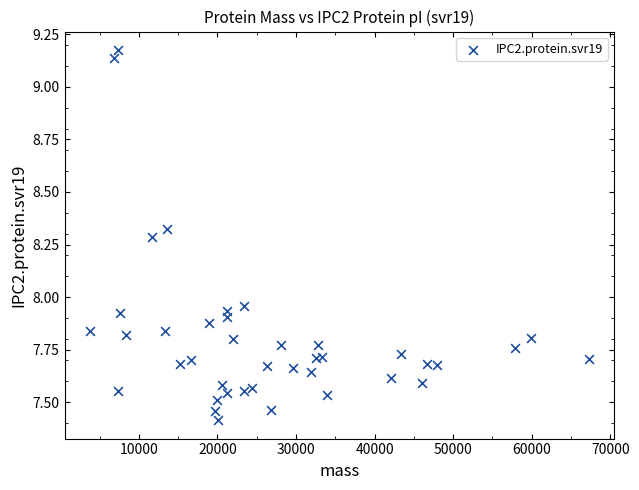

What is the range of X values (max minus min)?

63579.8